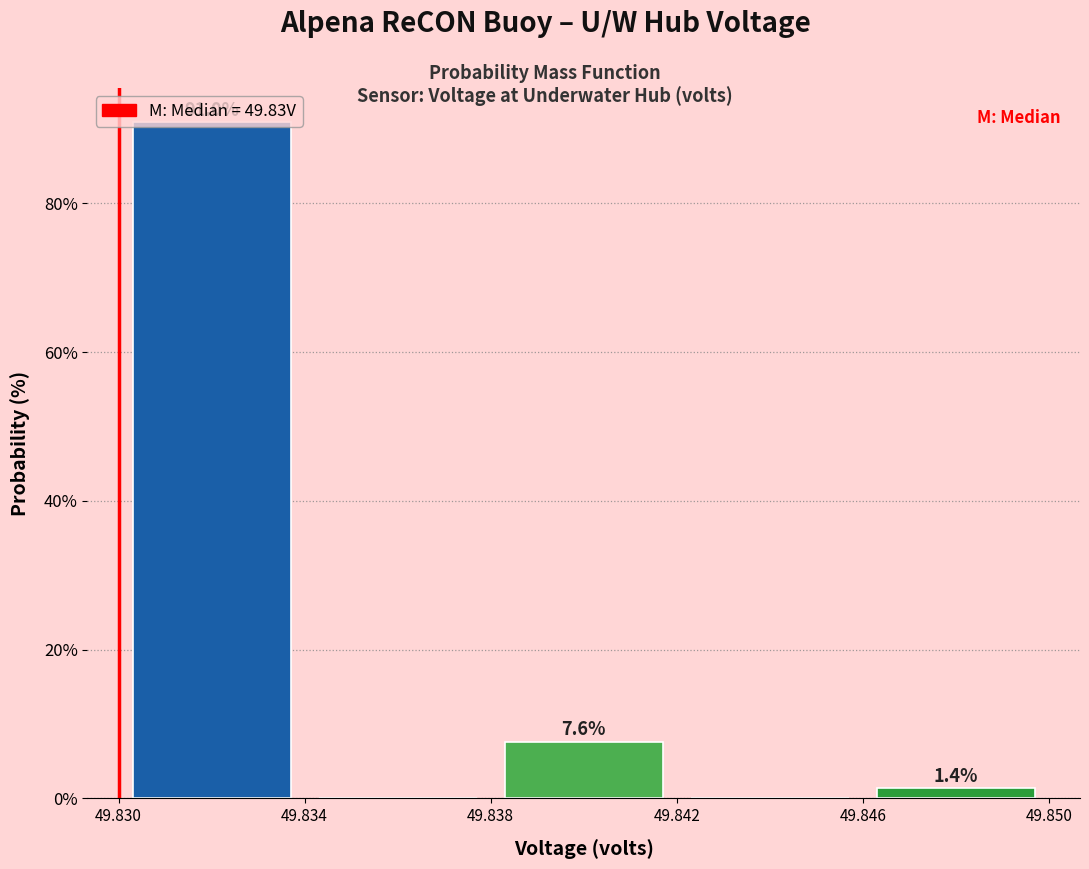

Which range on the x-axis has the tallest bar?

49.830 to 49.834